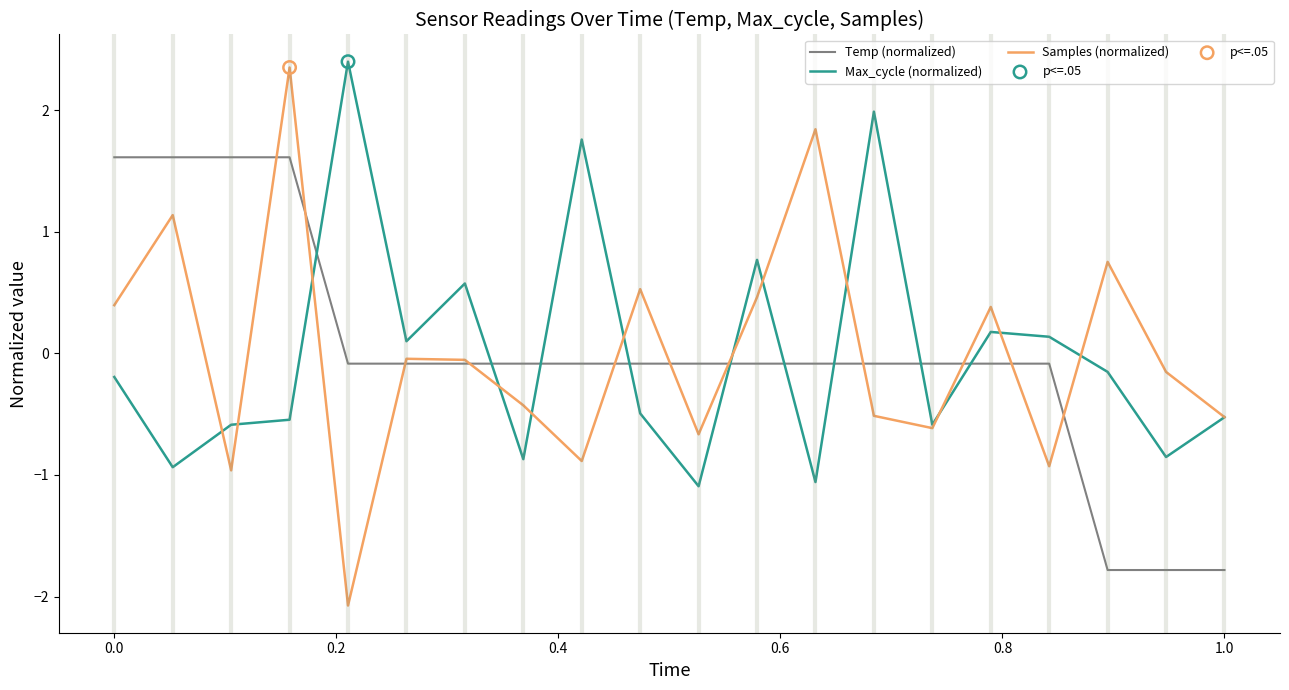

How many times do Temp (normalized) and Max_cycle (normalized) cross each other?

9